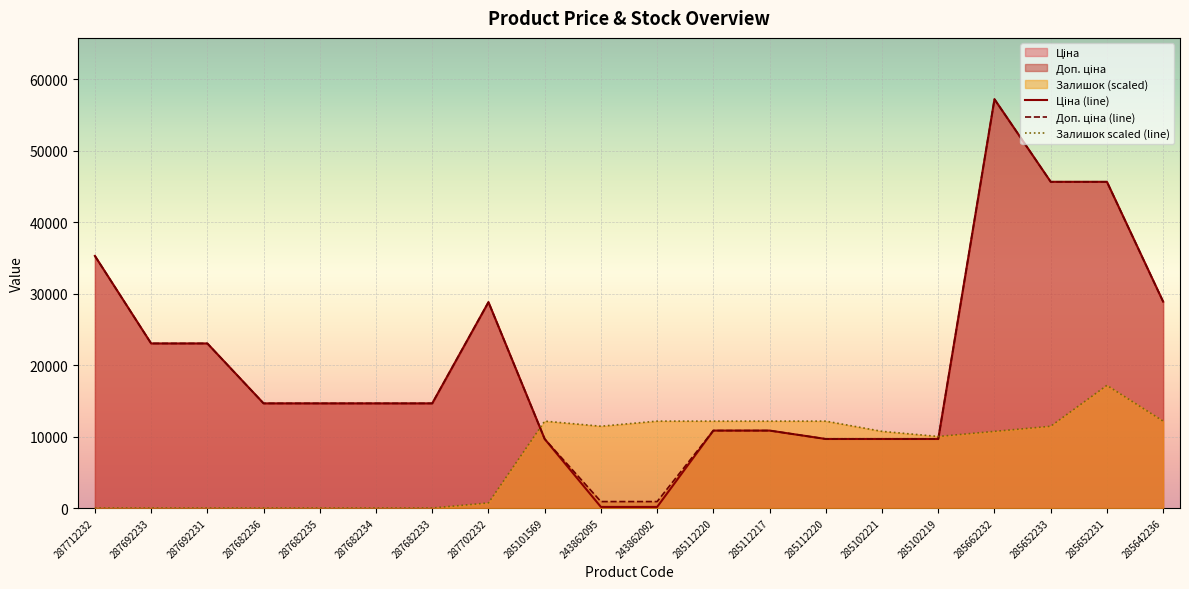

What is the lowest value of the Доп. ціна (line) series?

900.0